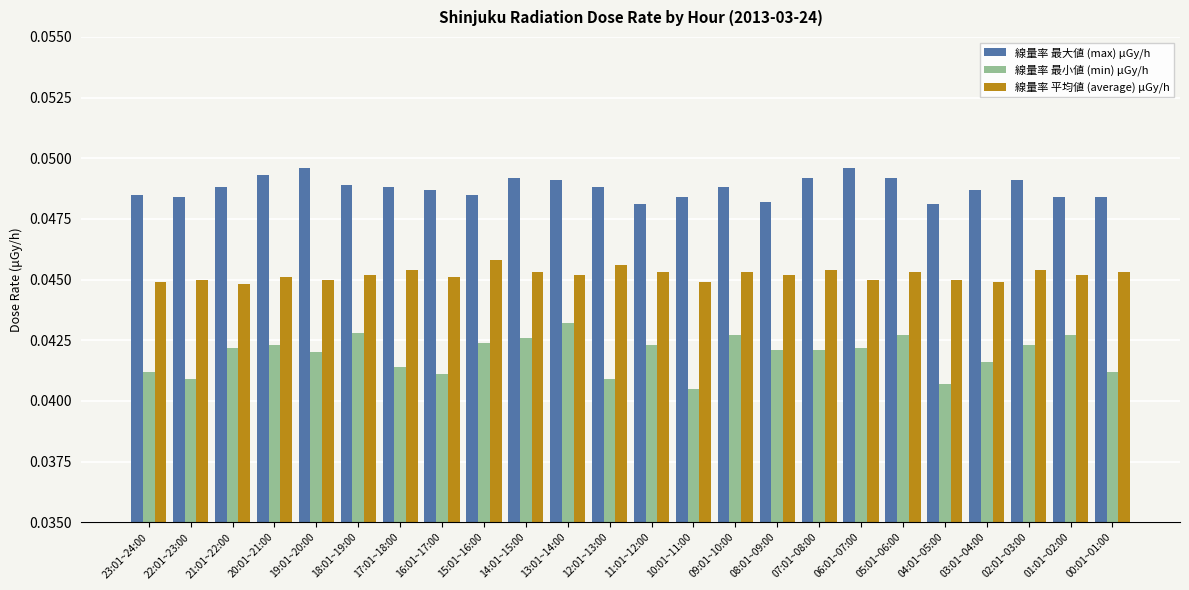

What are all the series names shown in the legend?

線量率 最大値 (max) μGy/h, 線量率 最小値 (min) μGy/h, 線量率 平均値 (average) μGy/h